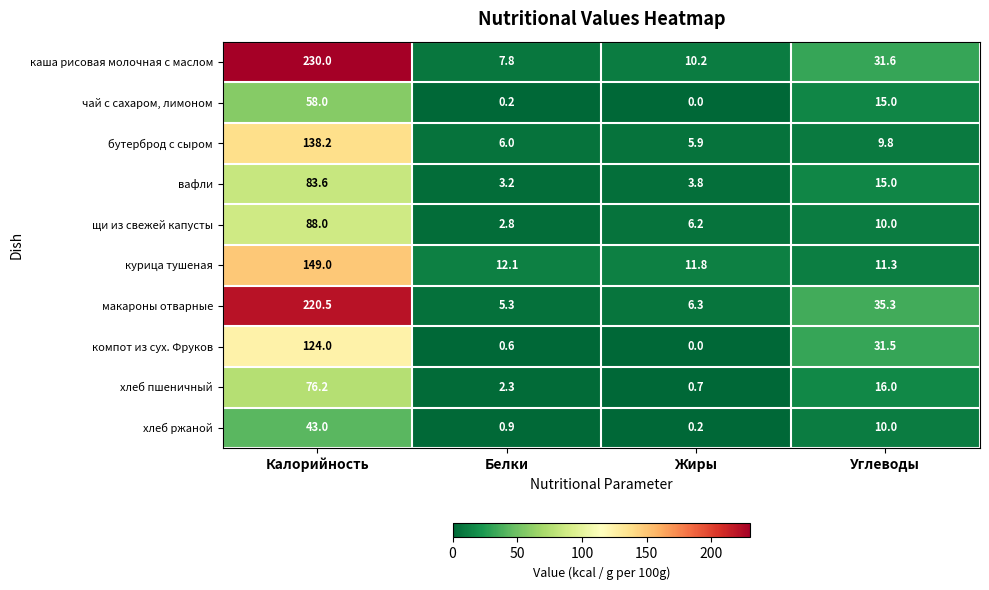

Which series changed the most between Калорийность and Углеводы?

каша рисовая молочная с маслом